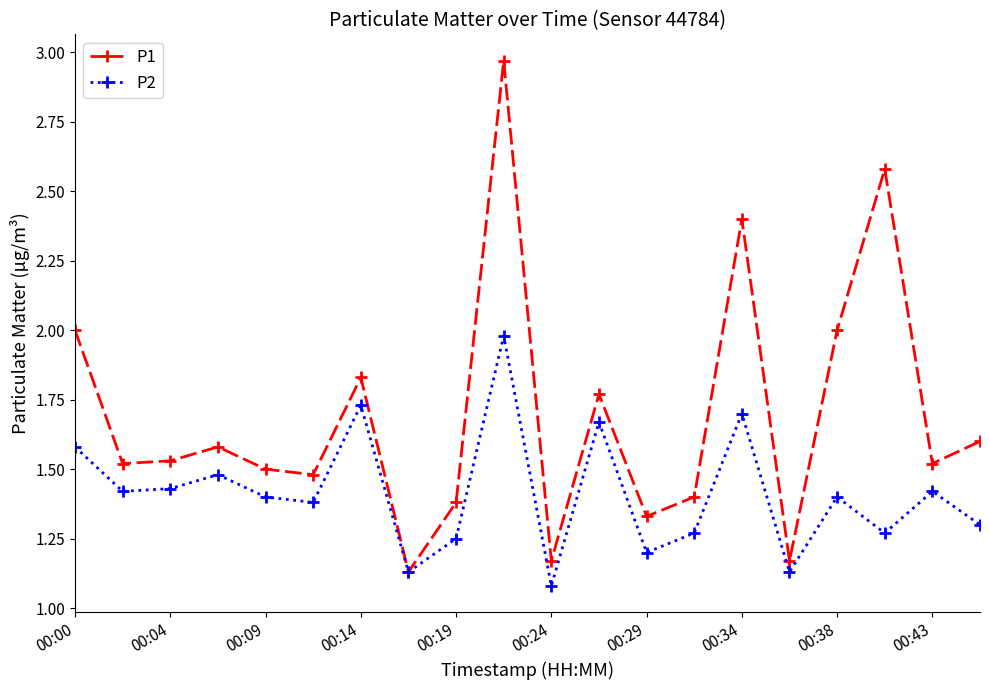

Rank the series by their maximum value, from highest to lowest.

P1, P2